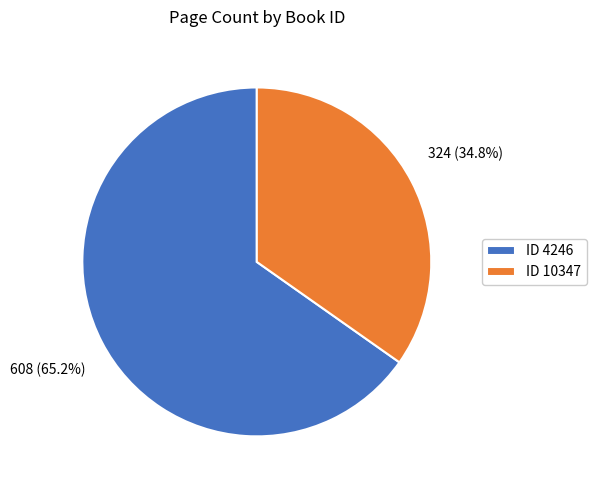

Which slice is the largest?

ID 4246